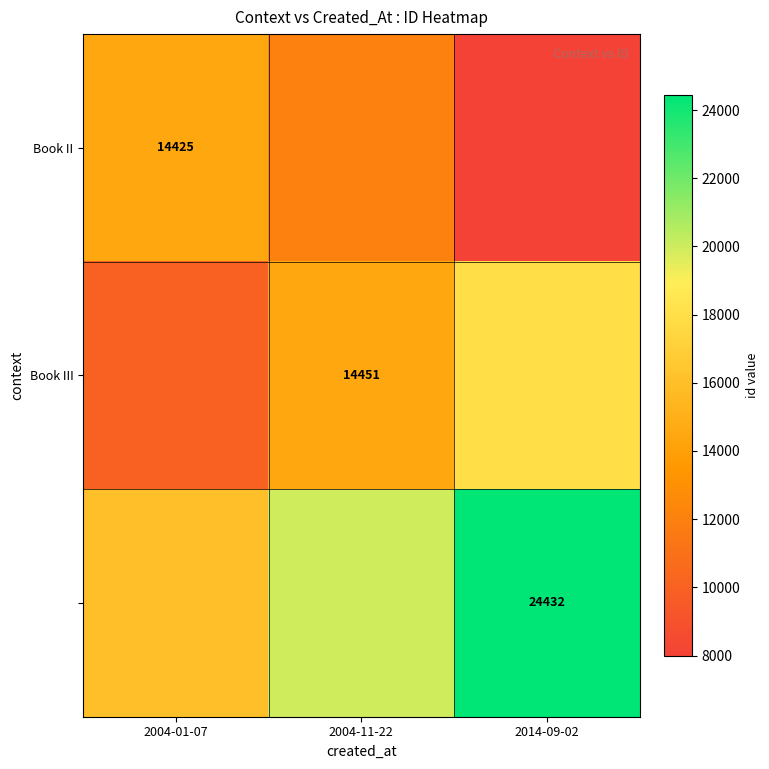

Is the value of Book III at 2004-11-22 greater than the value of Book II at 2004-01-07?

Yes